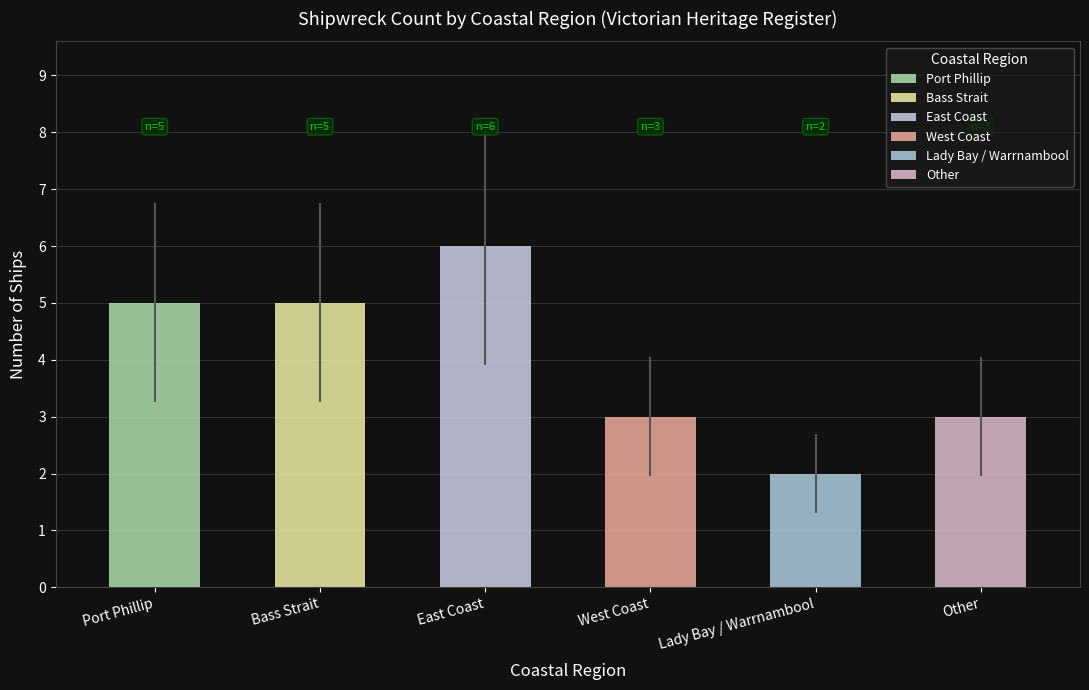

What is the label of the 1st bar from the right?

Other